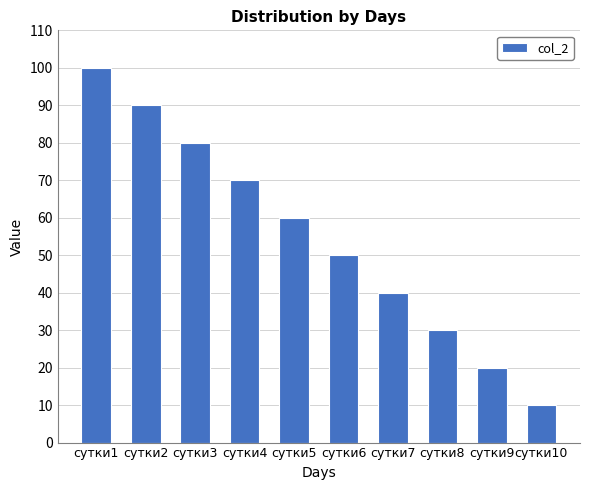

What is the change in value from сутки1 to сутки3?

-20